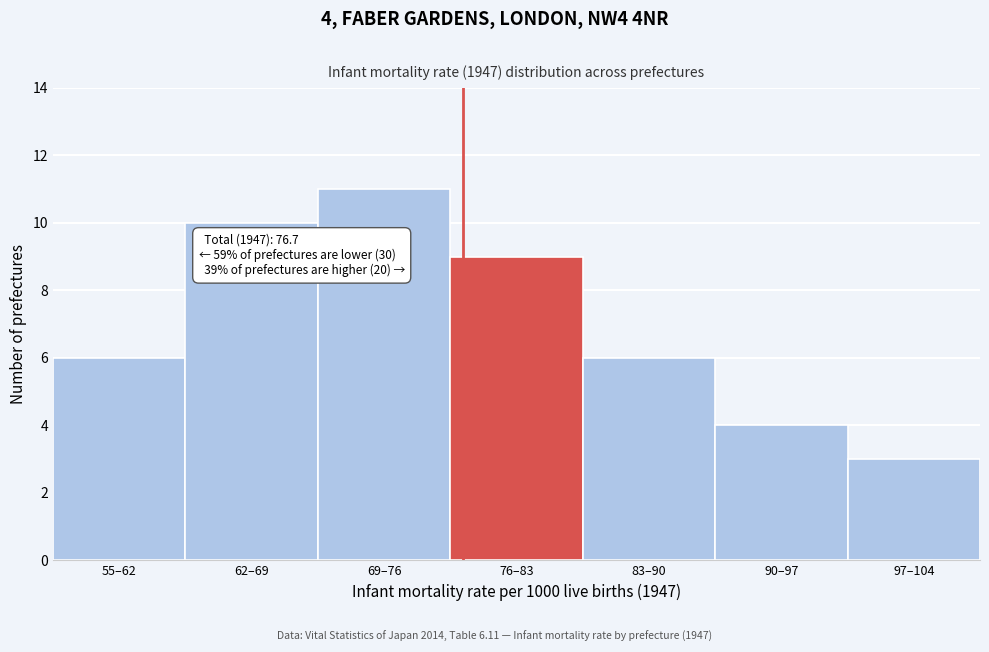

Reading left to right, what are all the values shown in this chart?

6	10	11	9	6	4	3